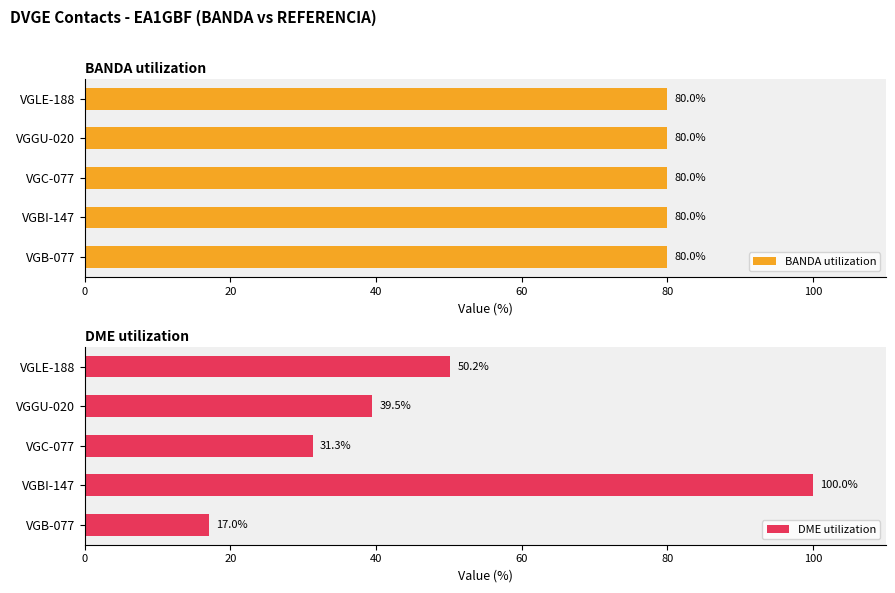

Rank the categories by DME utilization value from lowest to highest.

VGB-077, VGC-077, VGGU-020, VGLE-188, VGBI-147